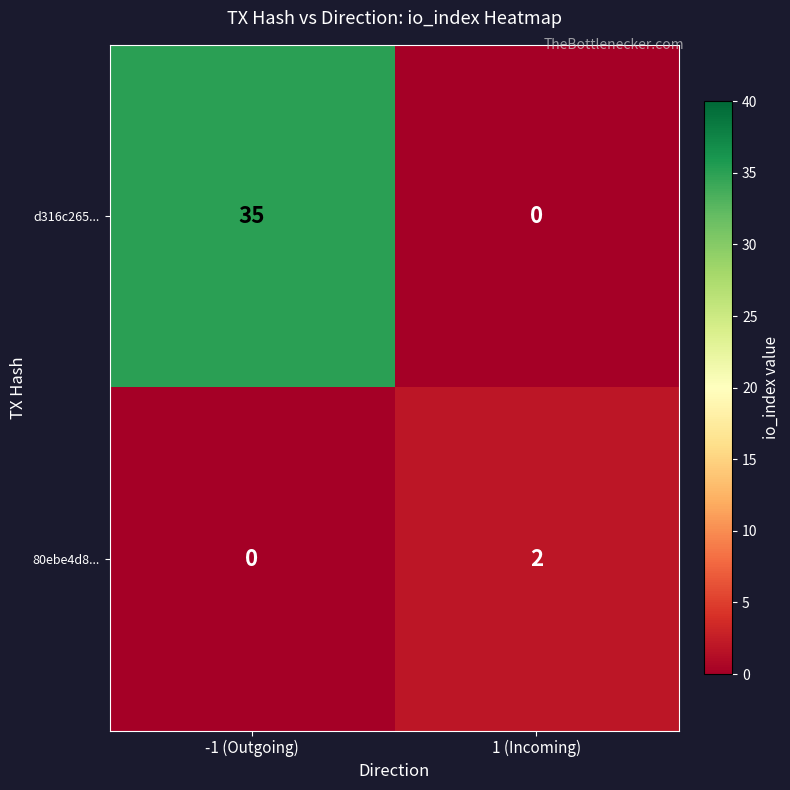

Which category has the highest value across all series?

-1 (Outgoing)